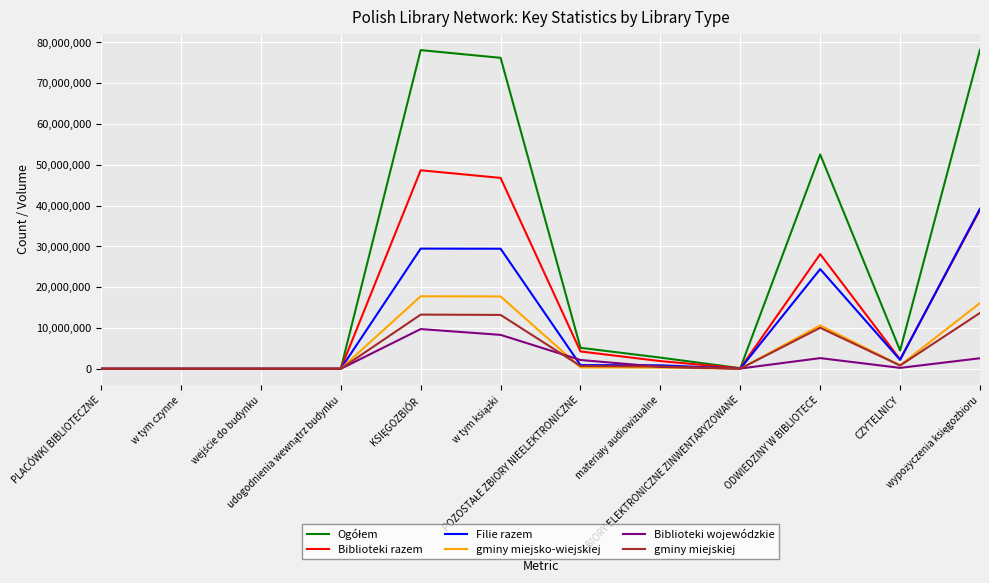

Does the chart display data point markers on the line(s)?

No